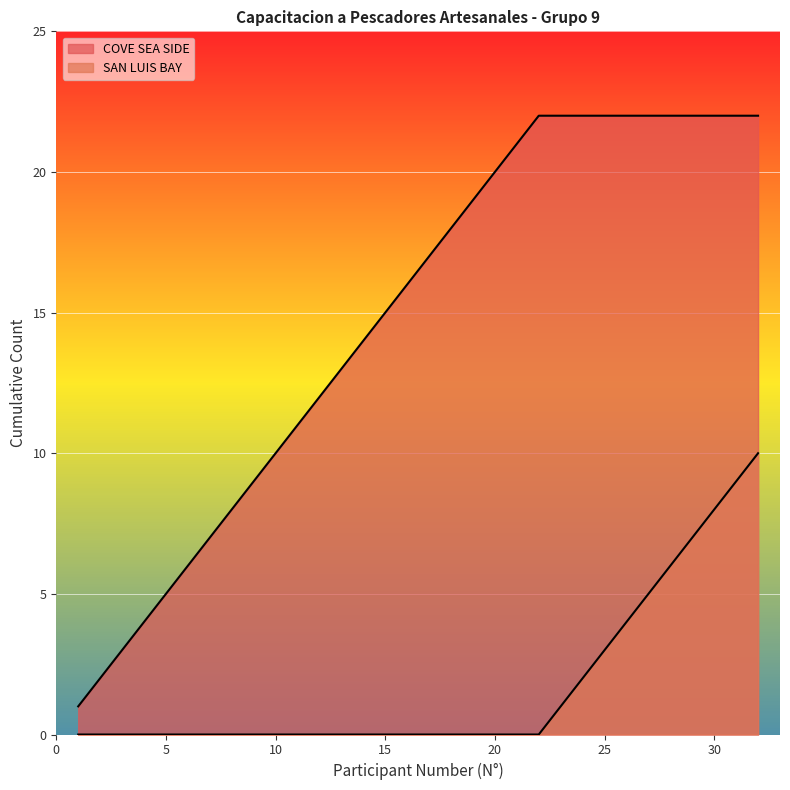

How many lines are shown in the chart?

2